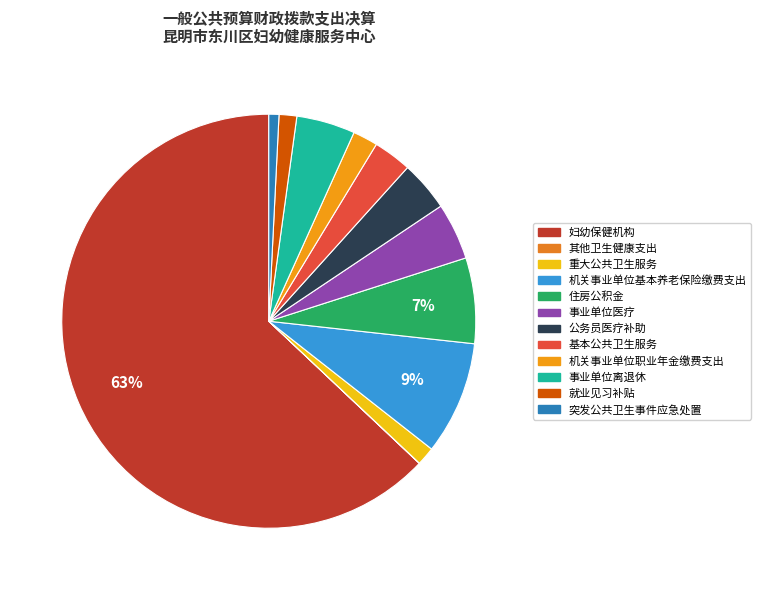

What is the smallest slice in the pie chart?

其他卫生健康支出